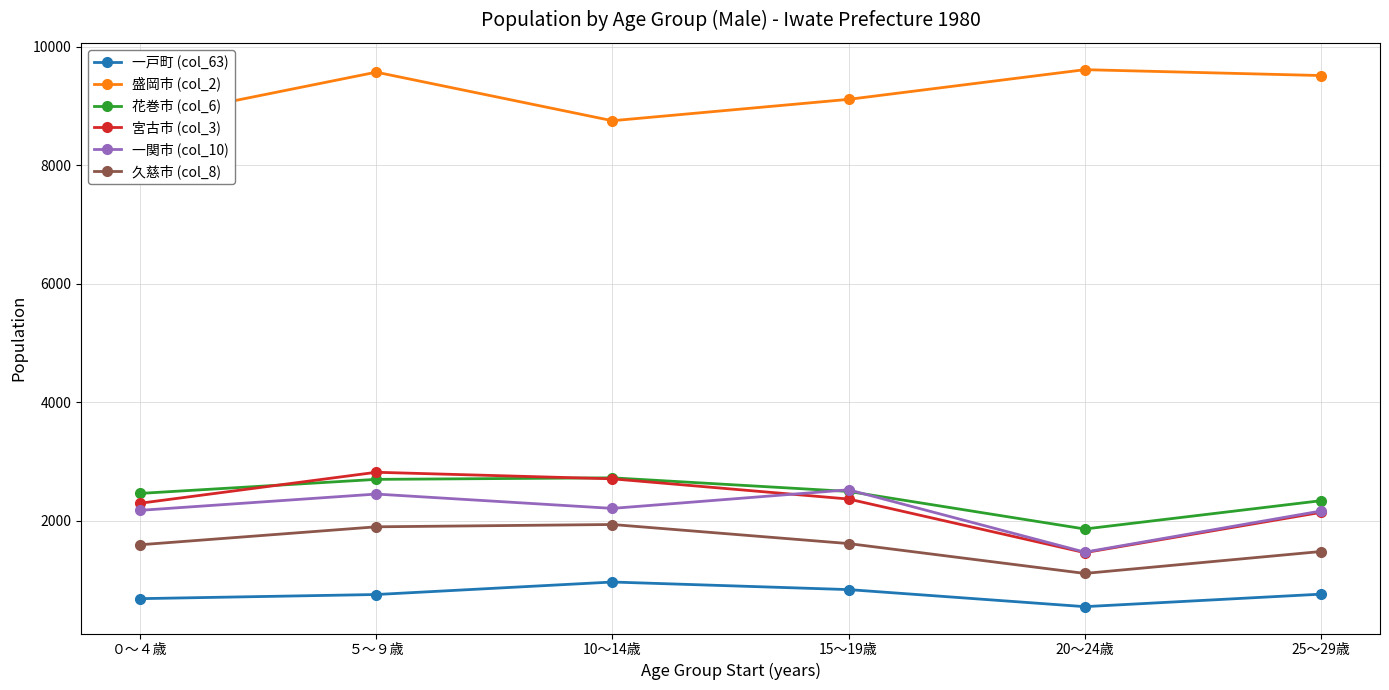

How many values in the 一関市 (col_10) series are below 2210?

3